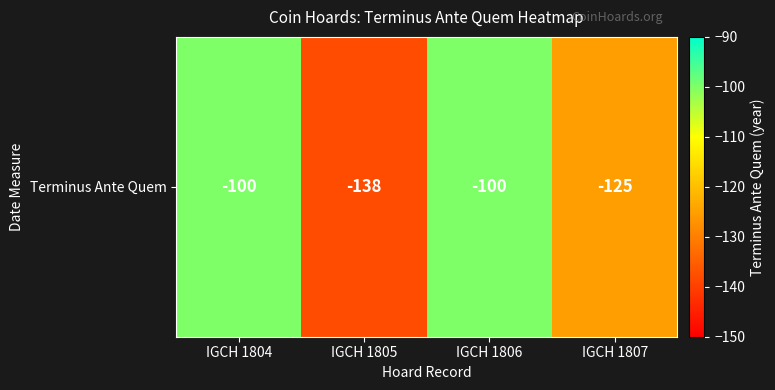

What is the difference between the maximum and minimum values?

38